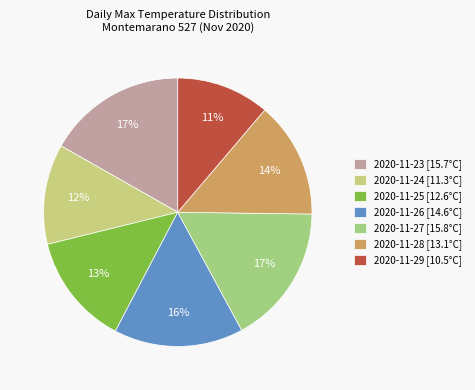

Which has a higher value, 2020-11-24 or 2020-11-29?

2020-11-24